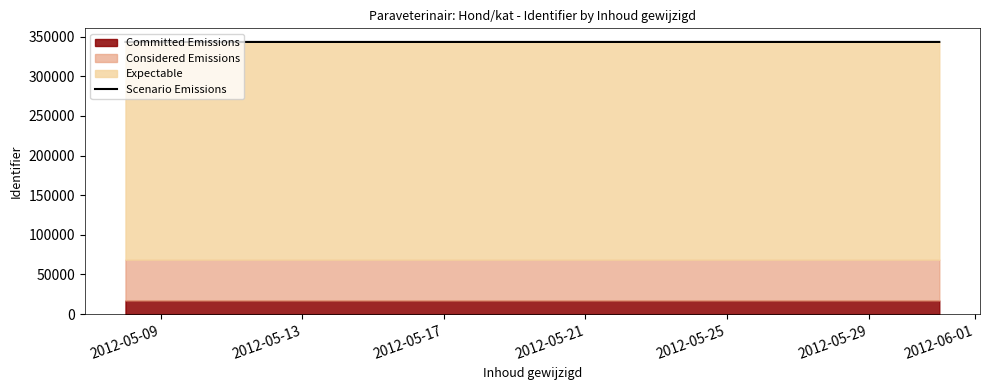

Reading left to right, what are all the values shown in this chart?

343215.0	343204.0	343207.5	343216.5